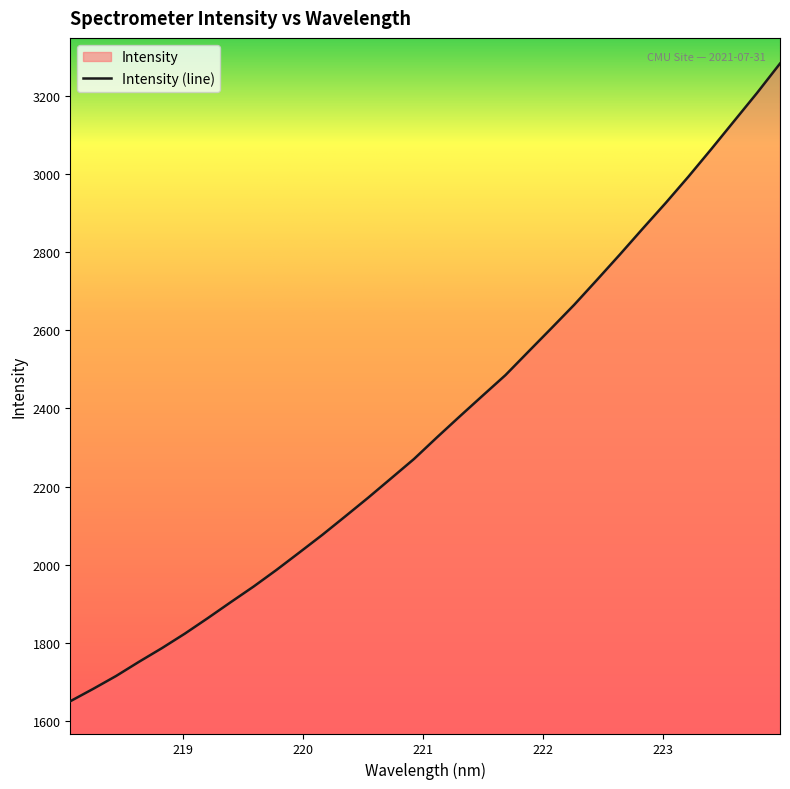

Reading left to right, what are all the values shown in this chart?

1650.8	1682.5	1715.4	1751.7	1786.7	1823.8	1863.4	1904.2	1944.2	1986.8	2031.5	2076.5	2123.7	2171.5	2220.9	2270.5	2325.6	2379.5	2432.6	2485.3	2545.2	2604.8	2665.0	2729.0	2793.9	2860.2	2925.6	2993.4	3063.8	3135.7	3207.5	3282.4